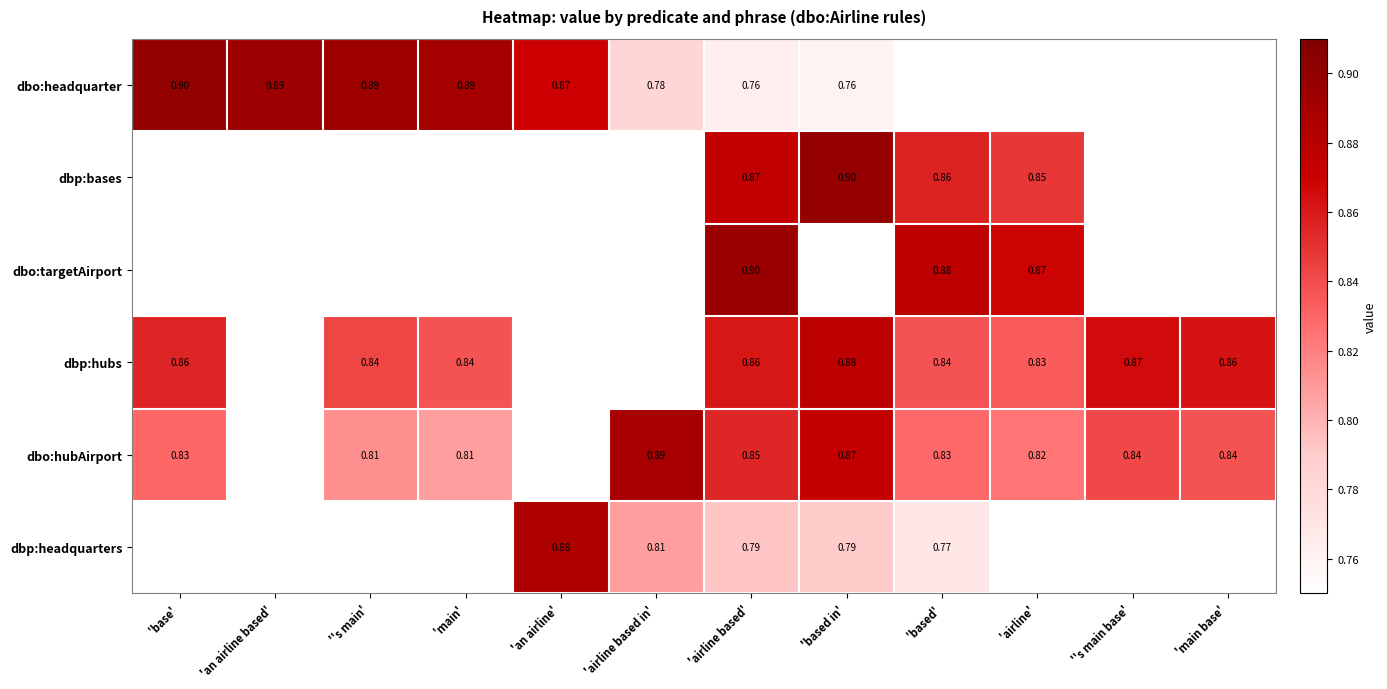

At 'airline based', list the series in order from largest to smallest.

dbo:targetAirport, dbp:bases, dbp:hubs, dbo:hubAirport, dbp:headquarters, dbo:headquarter